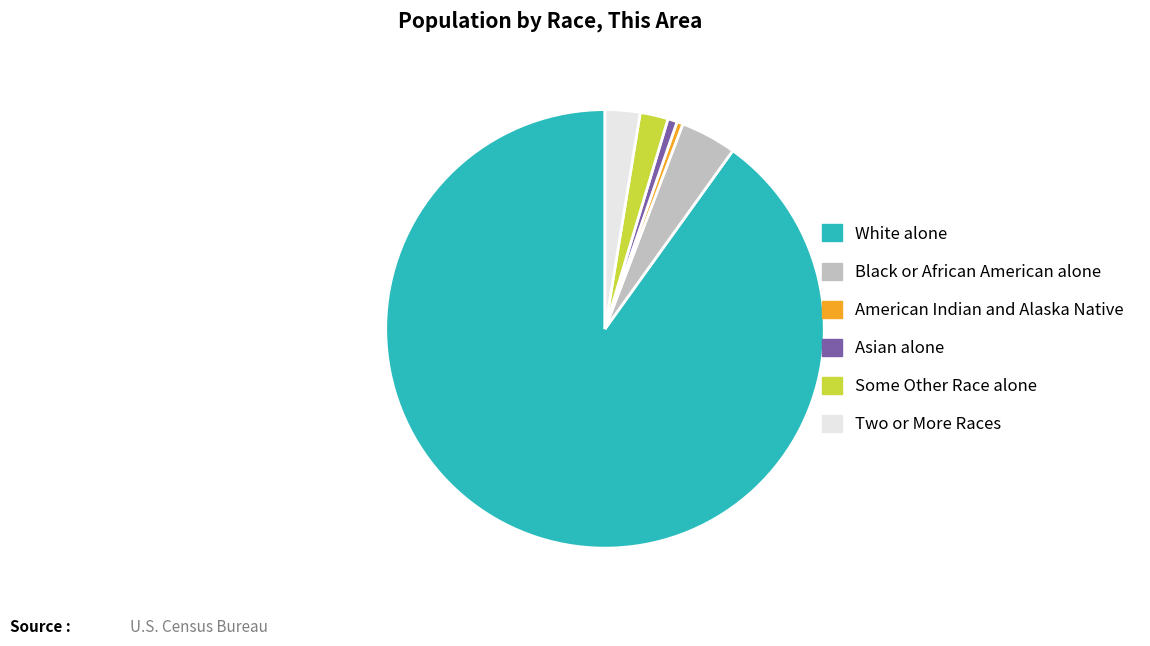

How many segments does this pie chart have?

6